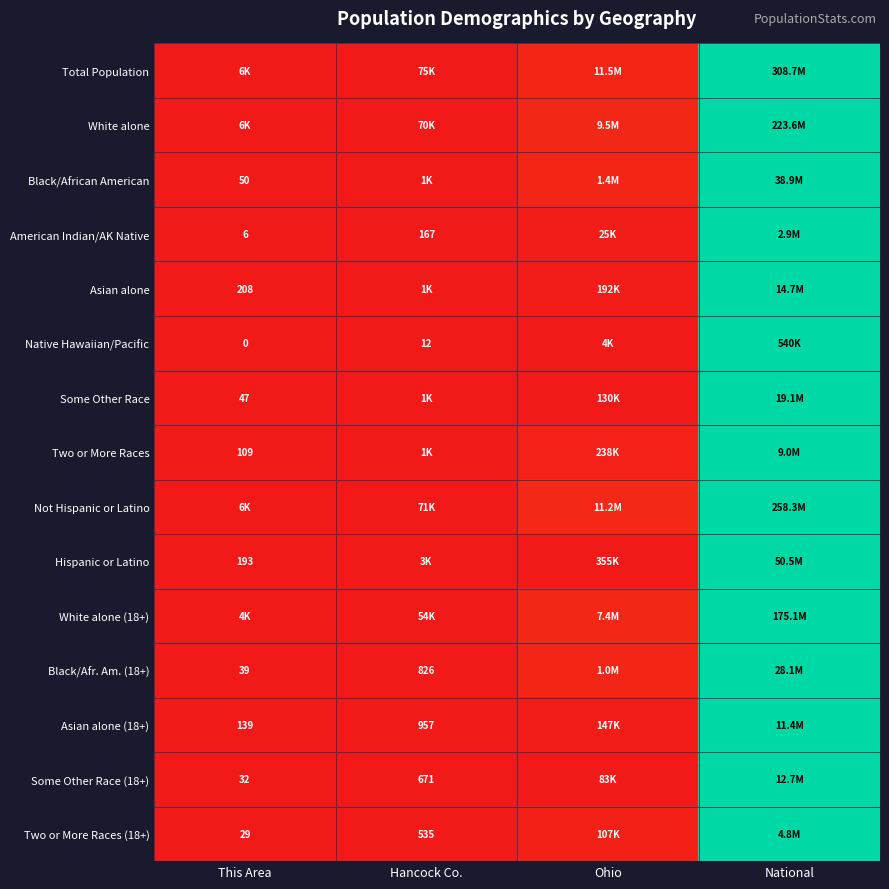

Which category has the highest value in the Some Other Race (18+) series?

National